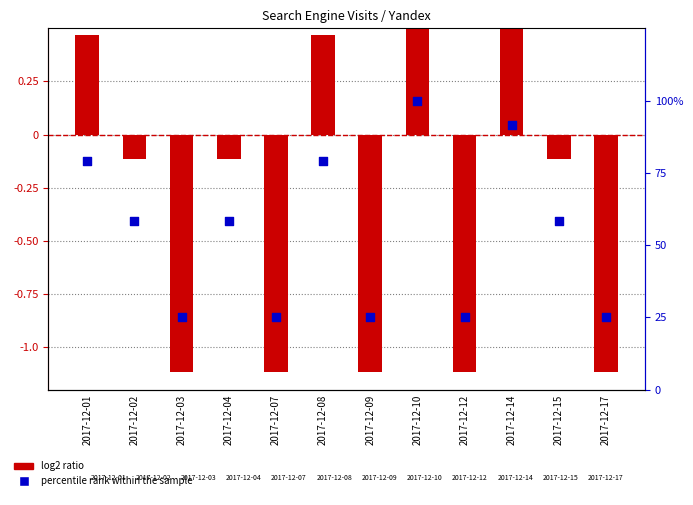

Which series has the largest Y range (max minus min)?

percentile rank within the sample